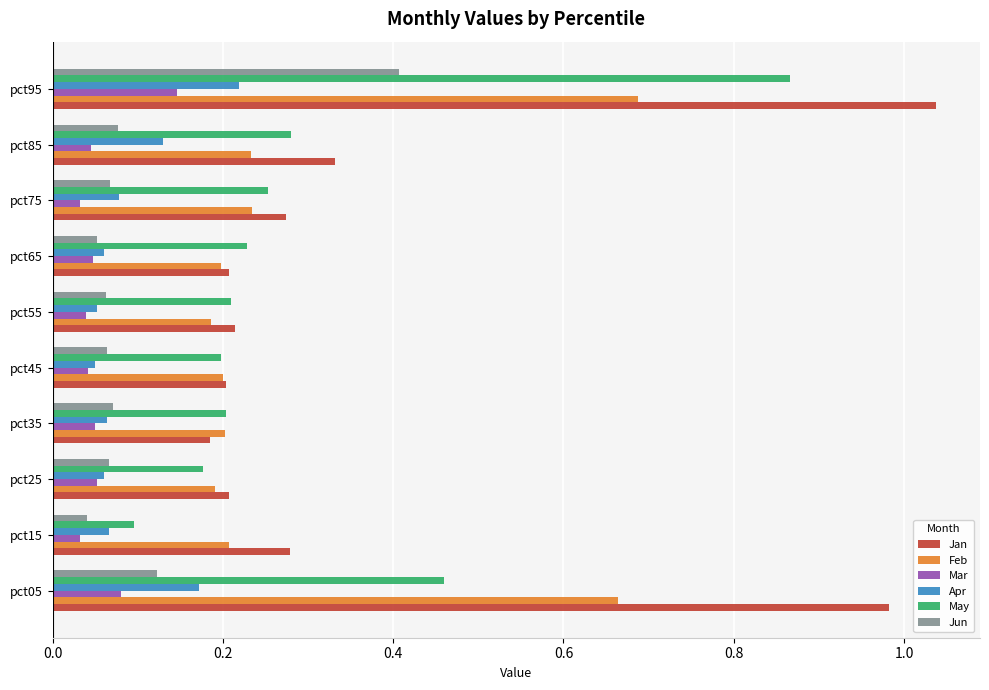

What is the sum of all May values?

3.0